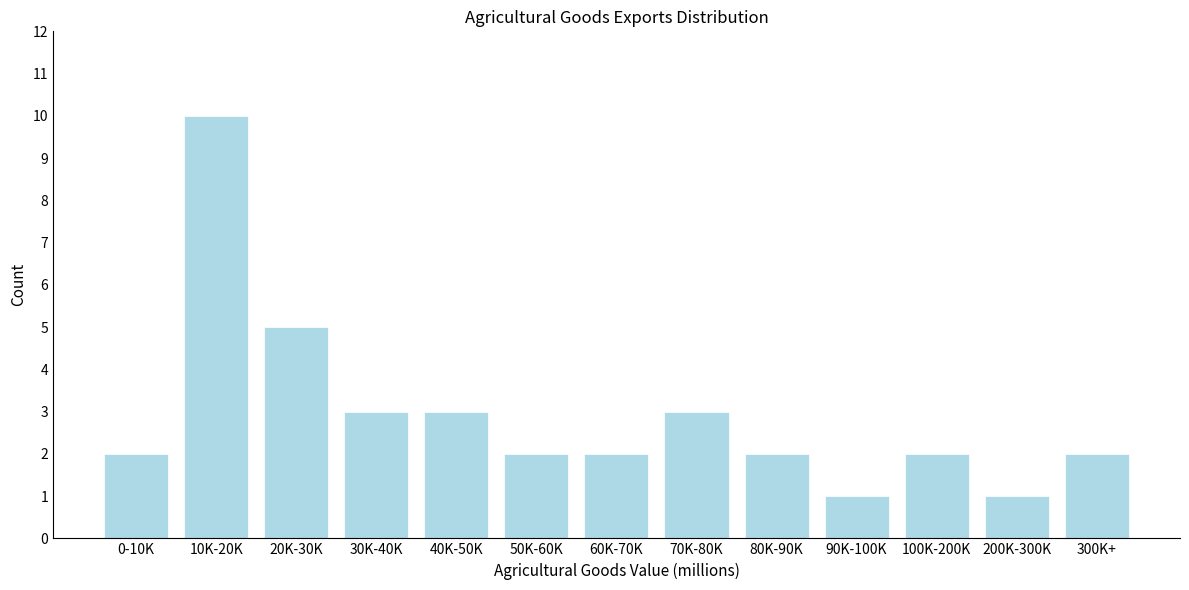

Reading left to right, what are all the values shown in this chart?

0-10K=2	10K-20K=10	20K-30K=5	30K-40K=3	40K-50K=3	50K-60K=2	60K-70K=2	70K-80K=3	80K-90K=2	90K-100K=1	100K-200K=2	200K-300K=1	300K+=2